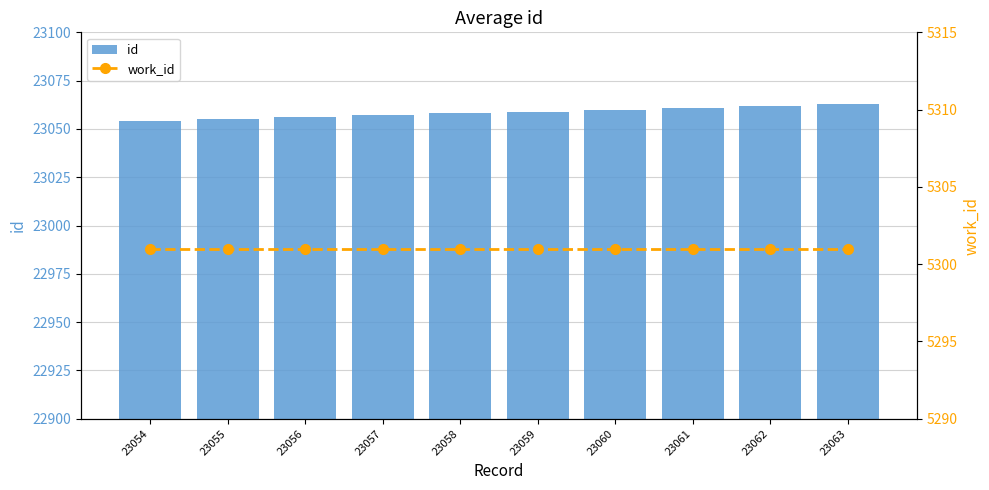

What is the maximum value shown in the chart?

23063